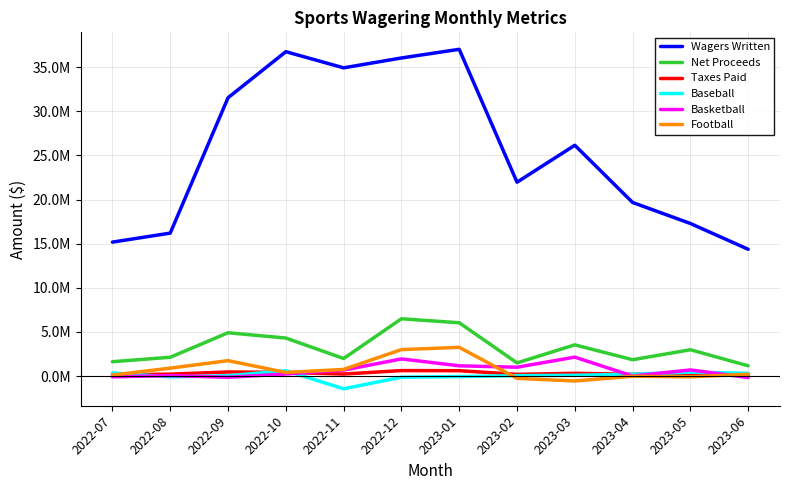

How many data points in Basketball are less than 668389?

6